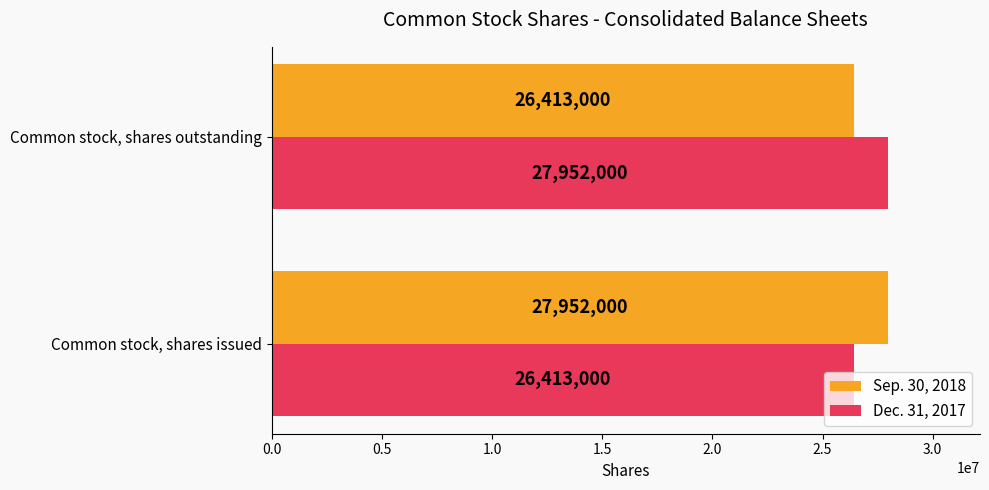

What value does the Sep. 30, 2018 series have at Common stock, shares outstanding, to the nearest 100?

26413000